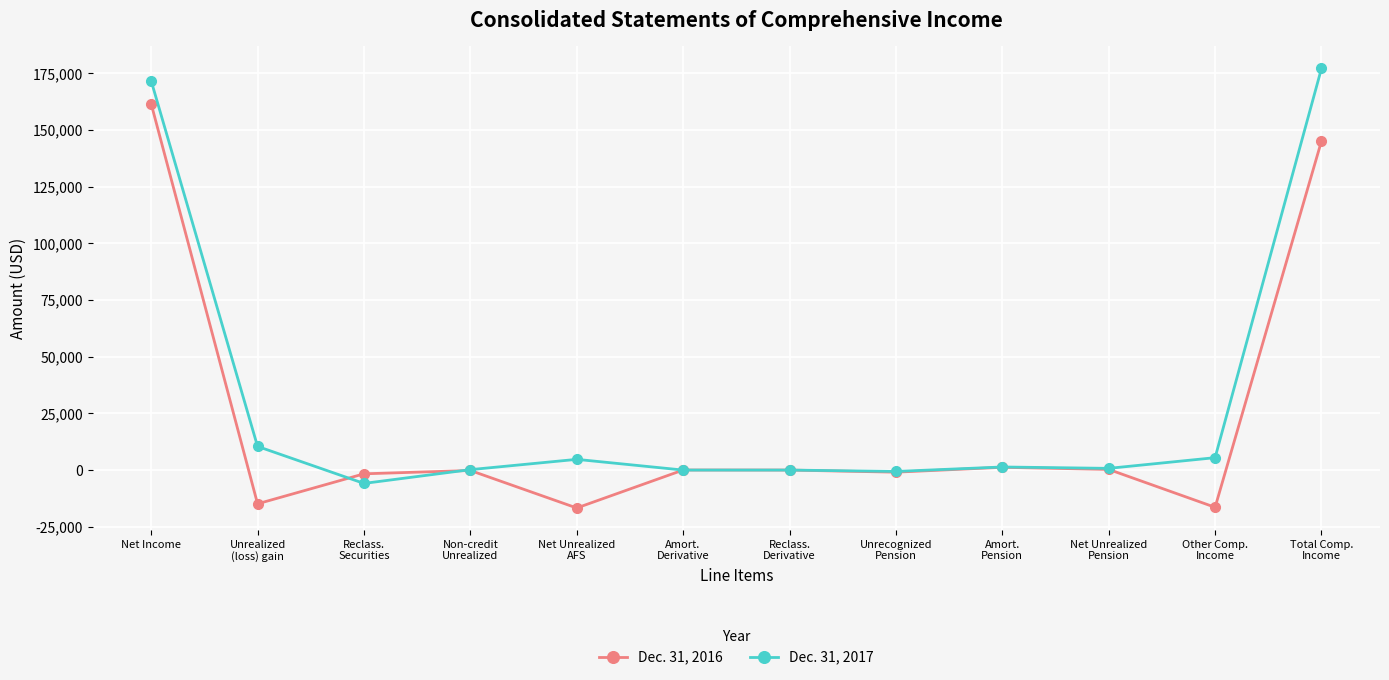

What is the minimum value shown in the chart?

-16733